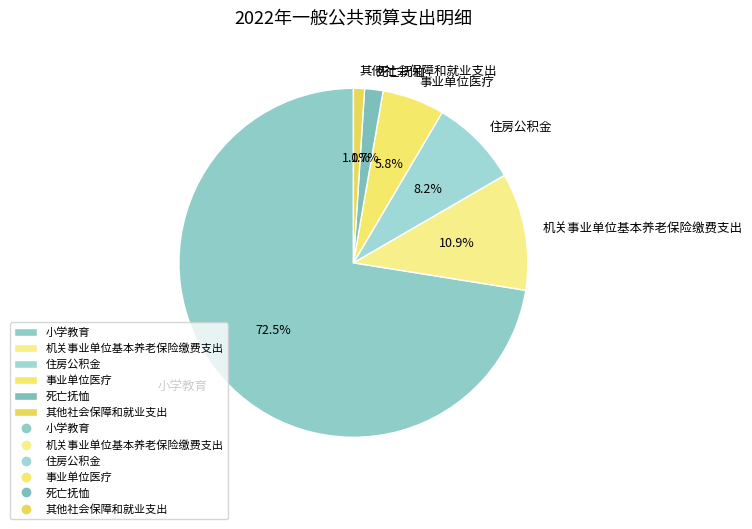

How many slices are in this pie chart?

6